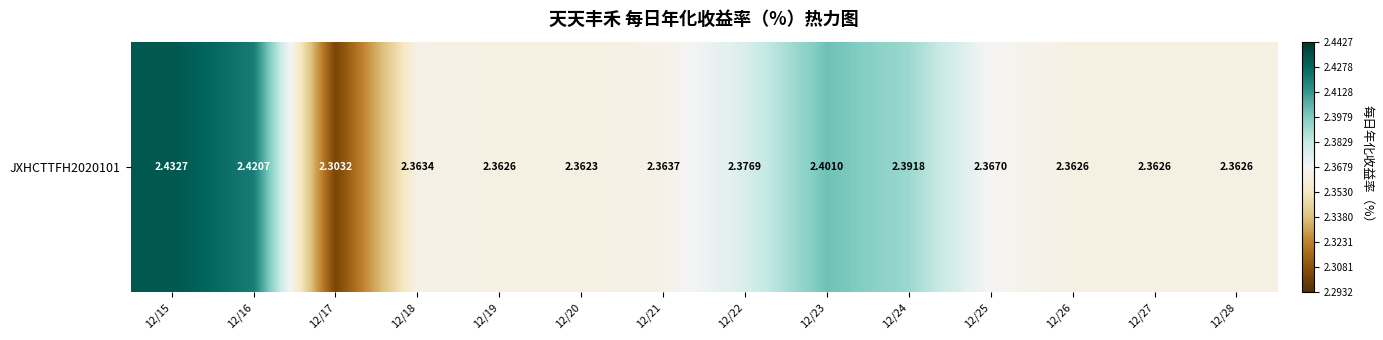

What is the approximate value at 12/22?

2.4